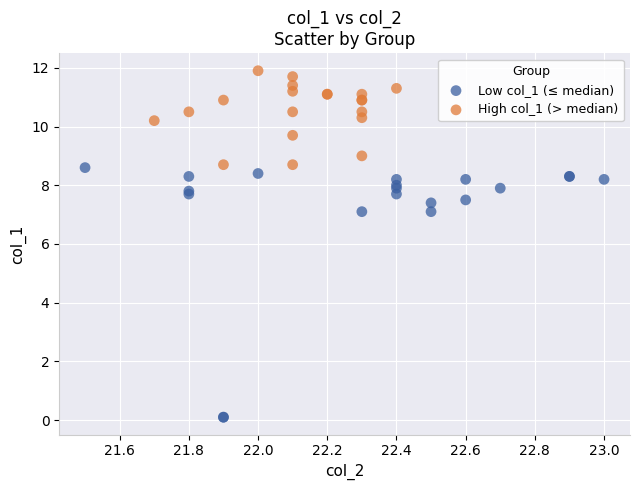

Which series contains the lowest Y value?

Low col_1 (≤ median)